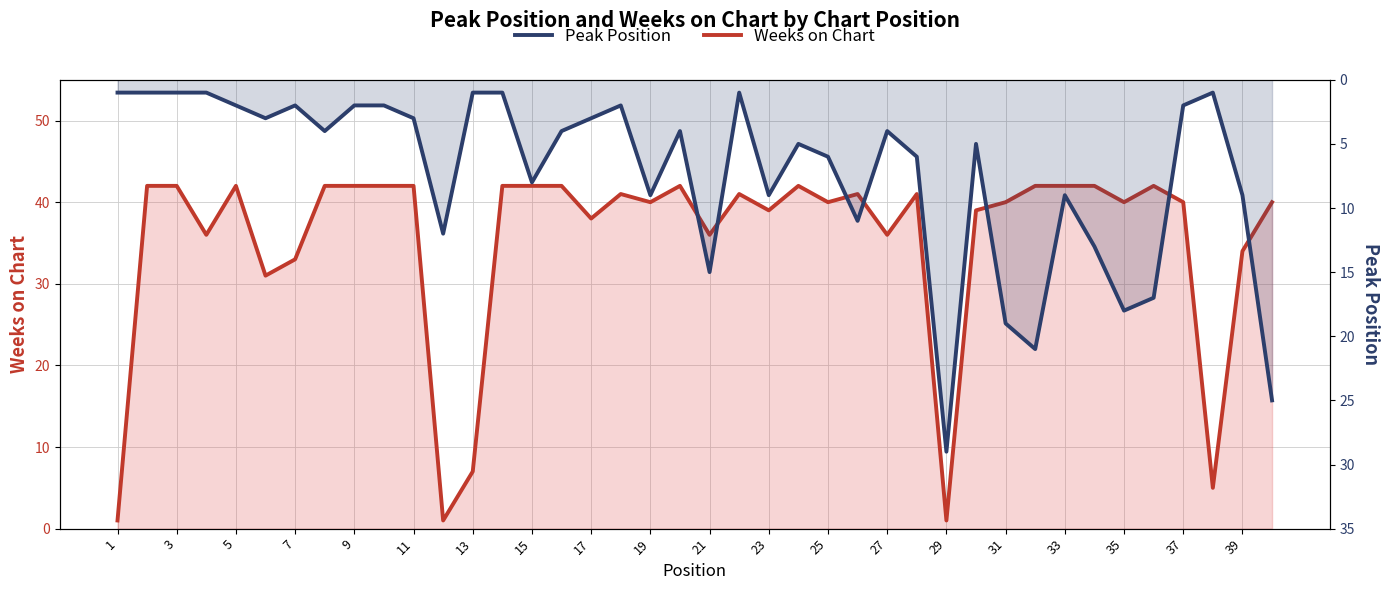

Reading left to right, list all the values displayed in this chart.

Weeks on Chart: 1	42	42	36	42	31	33	42	42	42	42	1	7	42	42	42	38	41	40	42	36	41	39	42	40	41	36	41	1	39	40	42	42	42	40	42	40	5	34	40
Peak Position: 1	1	1	1	2	3	2	4	2	2	3	12	1	1	8	4	3	2	9	4	15	1	9	5	6	11	4	6	29	5	19	21	9	13	18	17	2	1	9	25